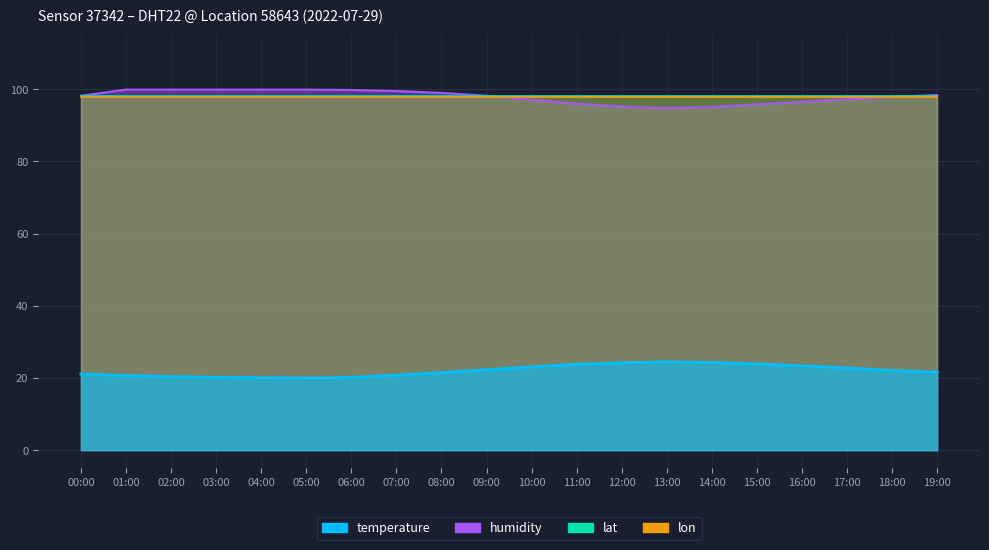

What is the difference between the maximum and minimum values in the temperature series?

4.5